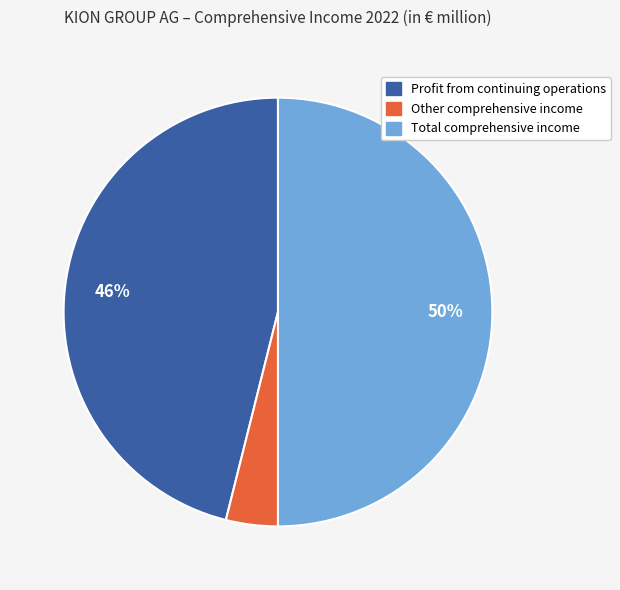

Count the number of slices in the pie.

3